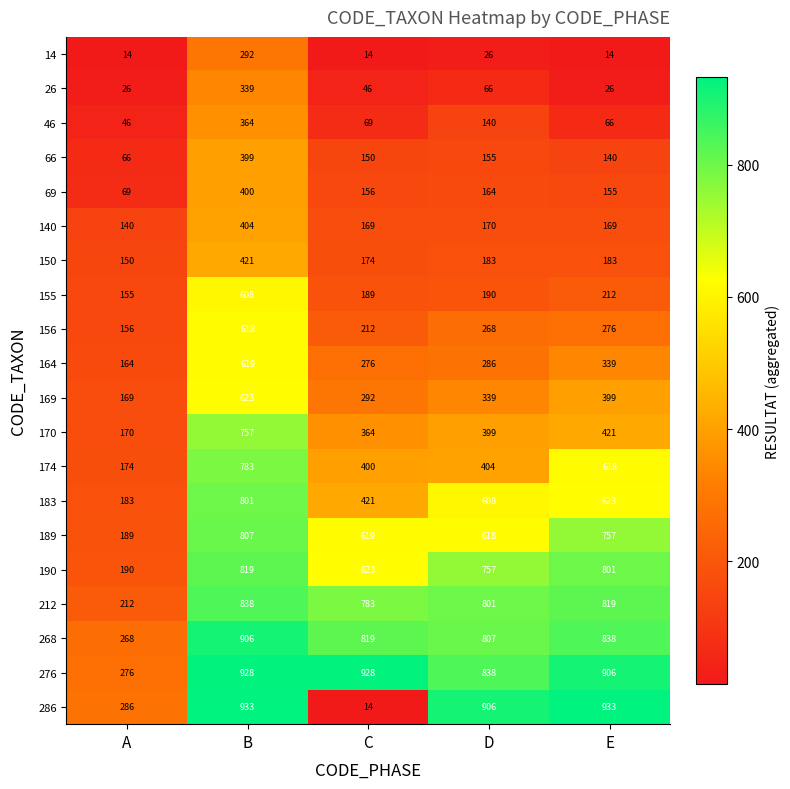

What is the difference between the second highest and second lowest values in the 66 series?

15